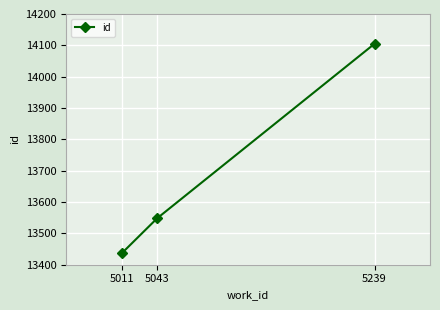

Reading right to left, what are all the values shown in this chart?

14105	13548	13436